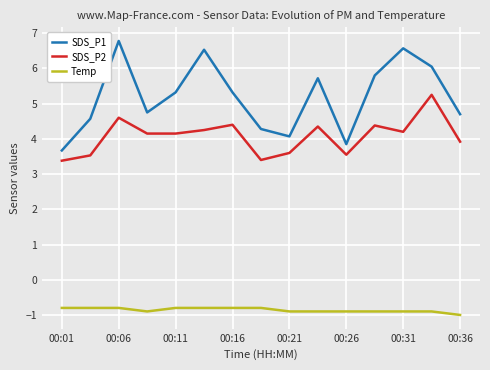

How many lines are shown in the chart?

3